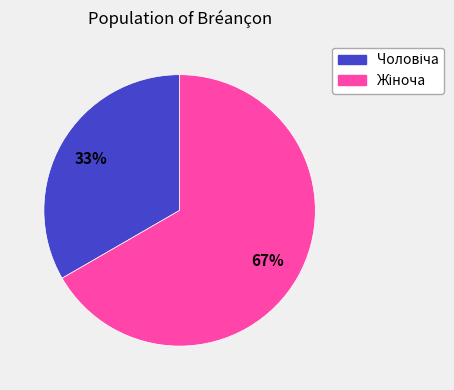

Is there a majority slice in this chart?

Yes